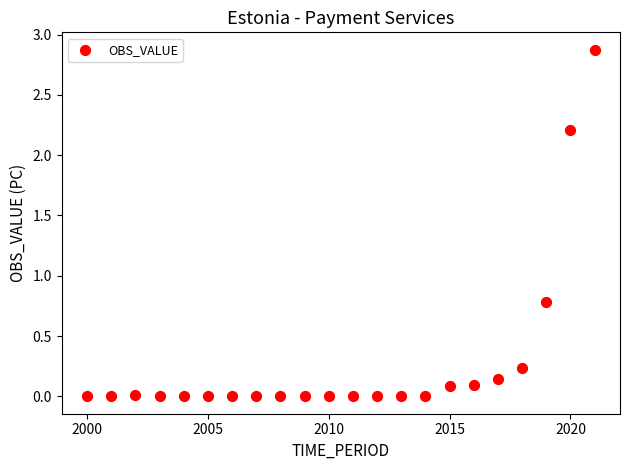

What is the range of X values (max minus min)?

21.0